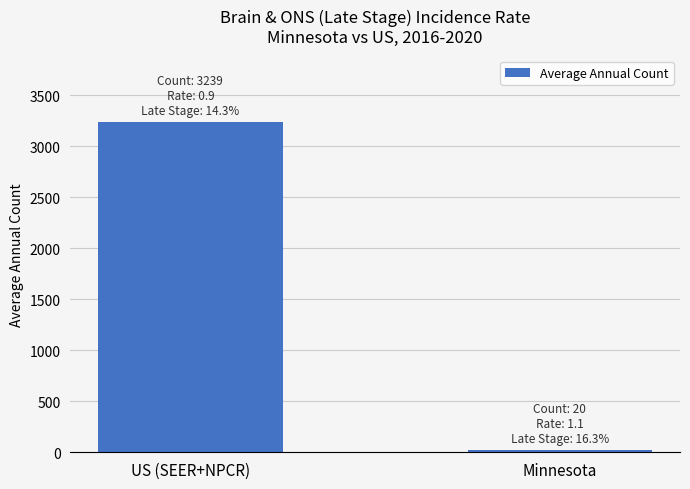

What value does the data have at Minnesota?

20